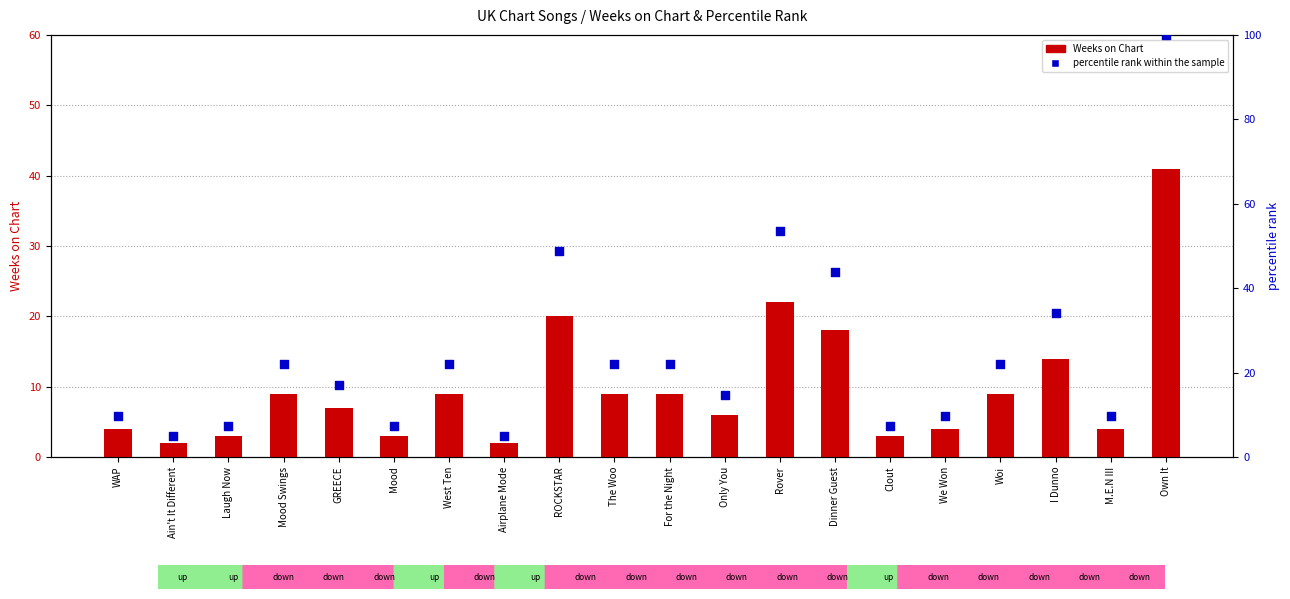

What are all the series names shown in the legend?

Weeks on Chart, percentile rank within the sample